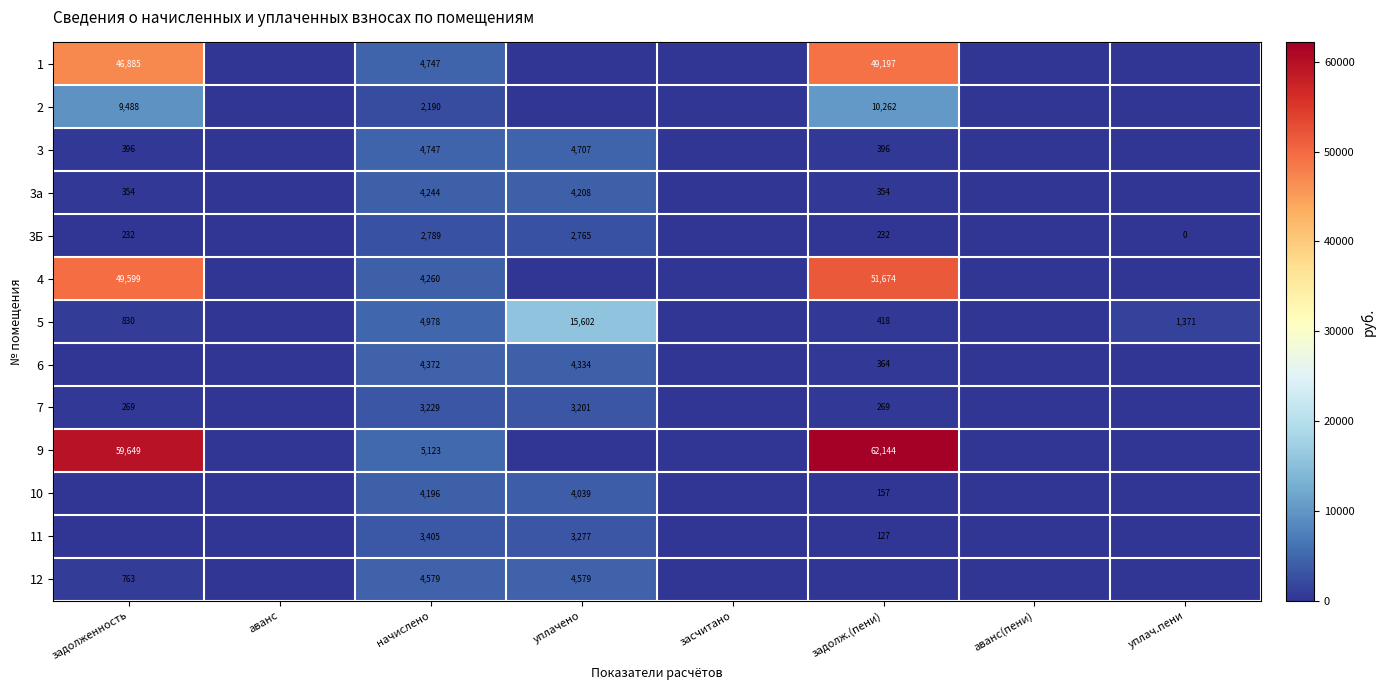

Is it true that 1 equals 4747 at начислено?

True